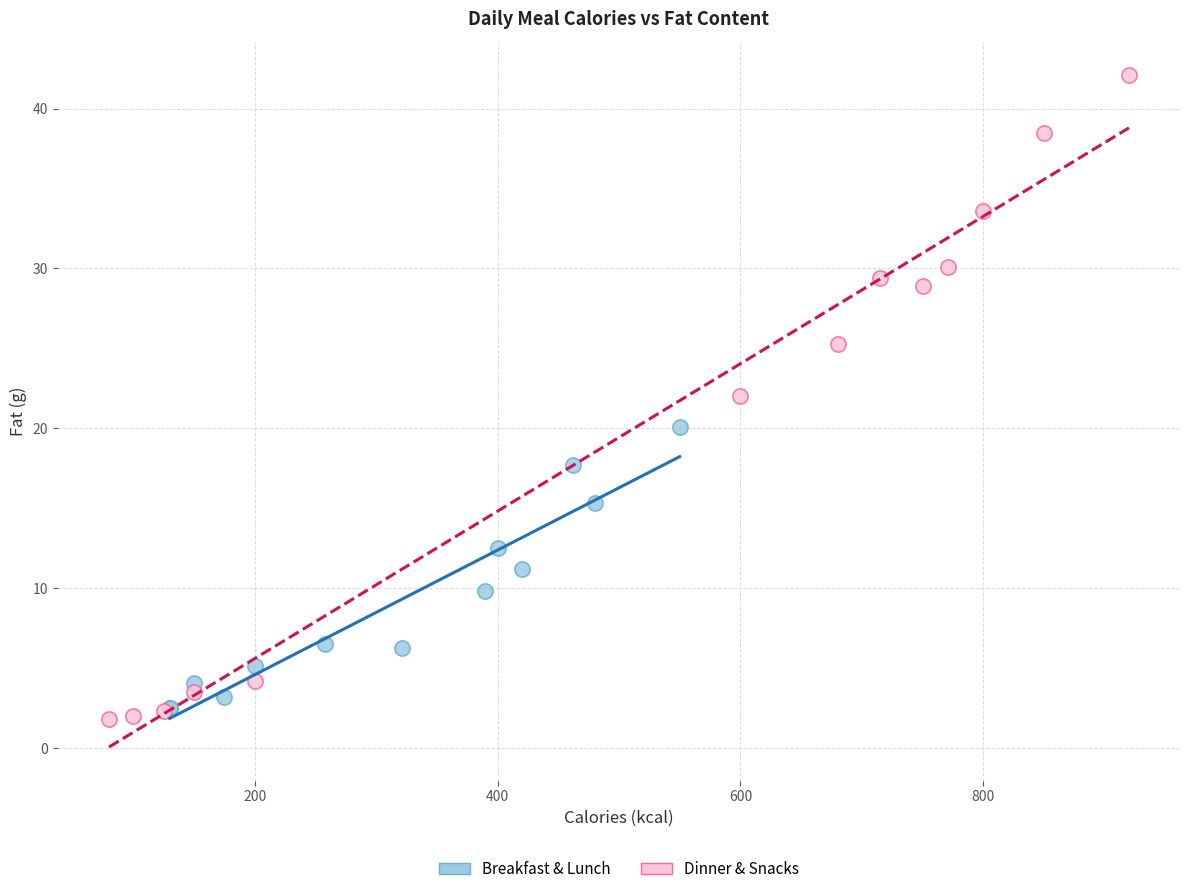

Which series has the widest spread of Y values?

Dinner & Snacks